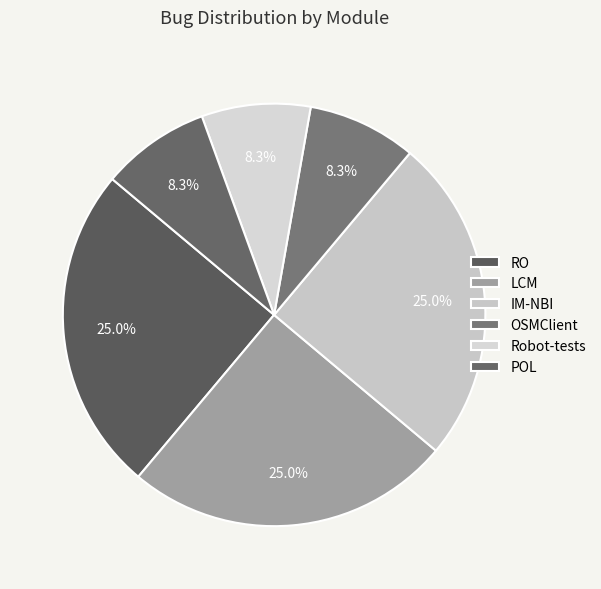

To the nearest percent, what is the combined percentage of LCM and OSMClient?

33%